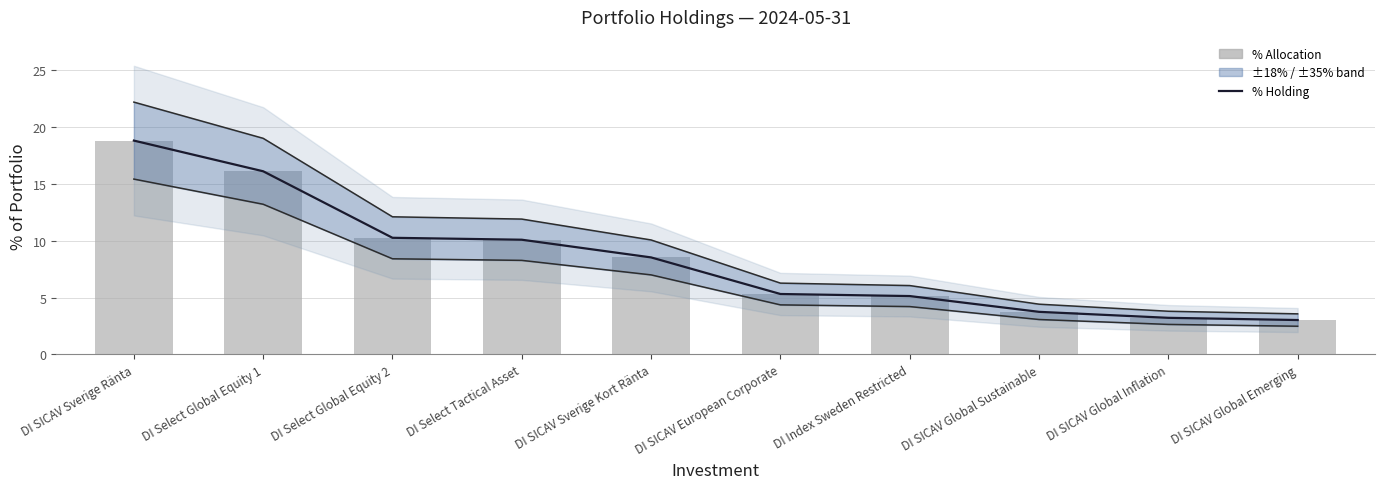

At which label does % Allocation reach its minimum?

DI SICAV Global Emerging